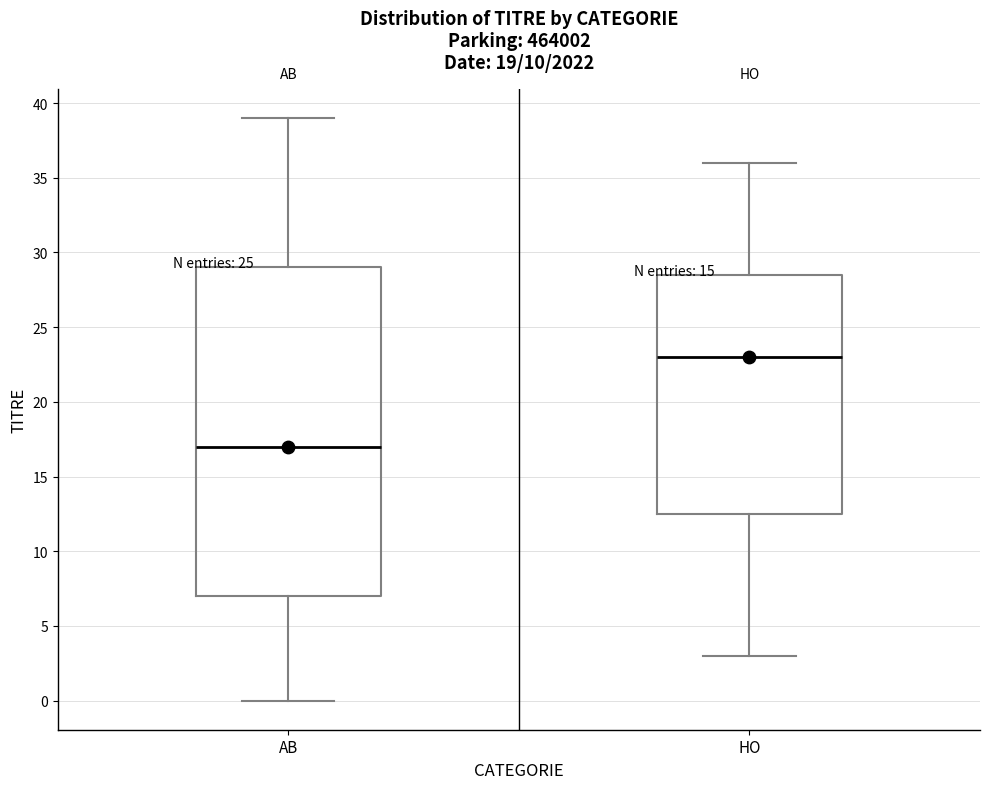

Where does the upper whisker of the box for AB end on the y-axis? The values are not printed on the chart, so give them approximately, as read against the axis.

39.0